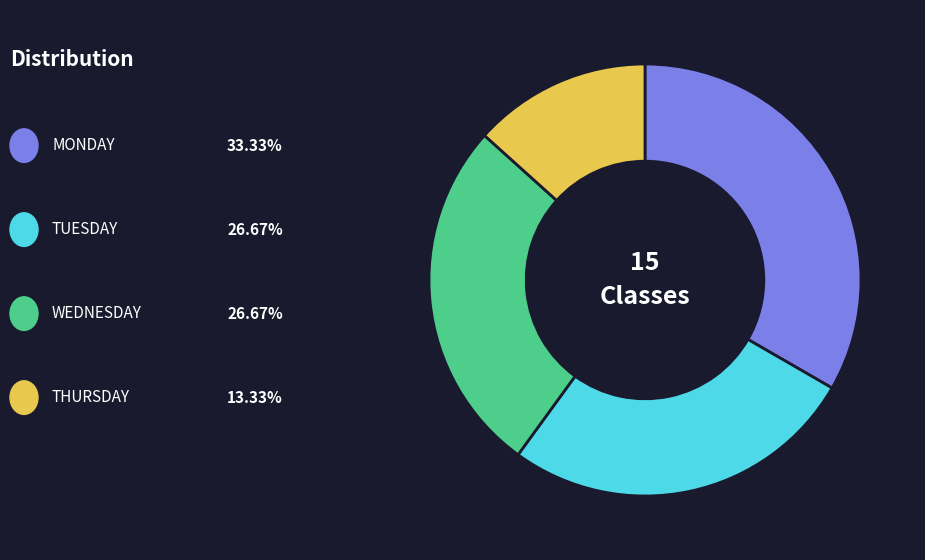

Is there any slice that represents more than half of the pie?

No